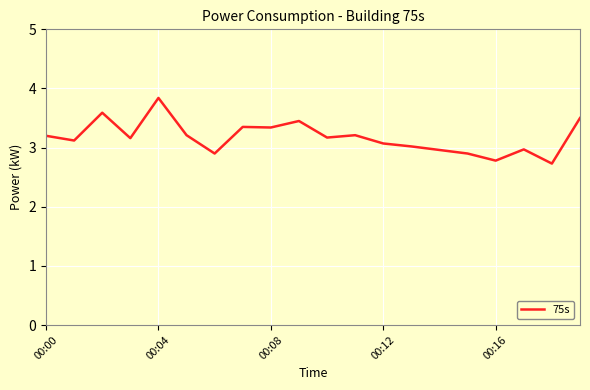

What is the minimum value shown in the chart?

2.7